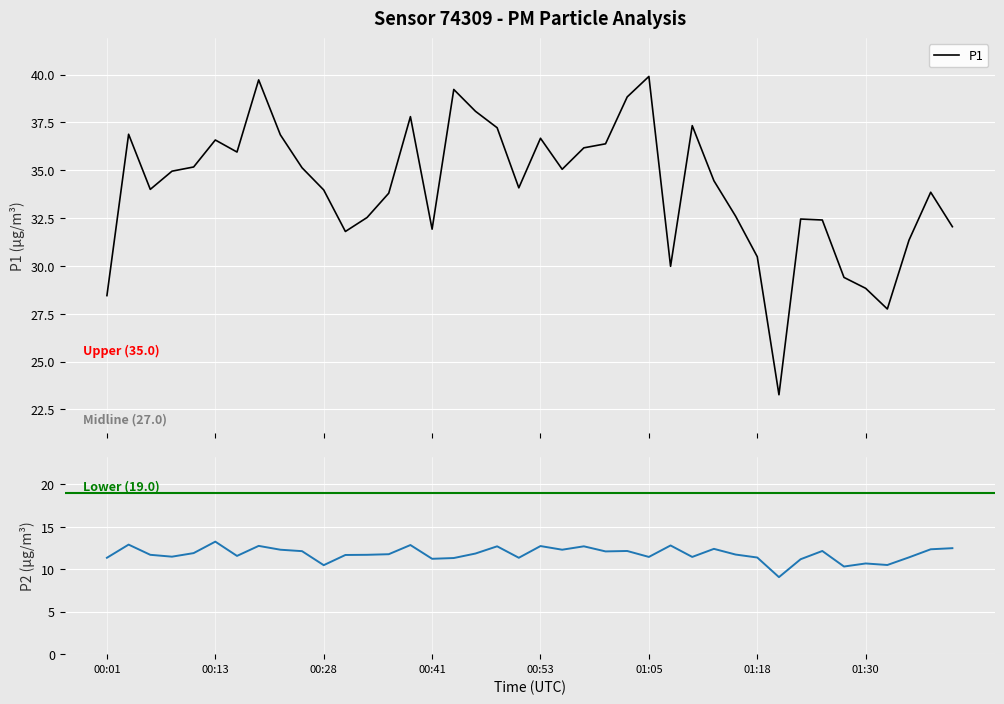

What is the smallest value displayed?

9.1